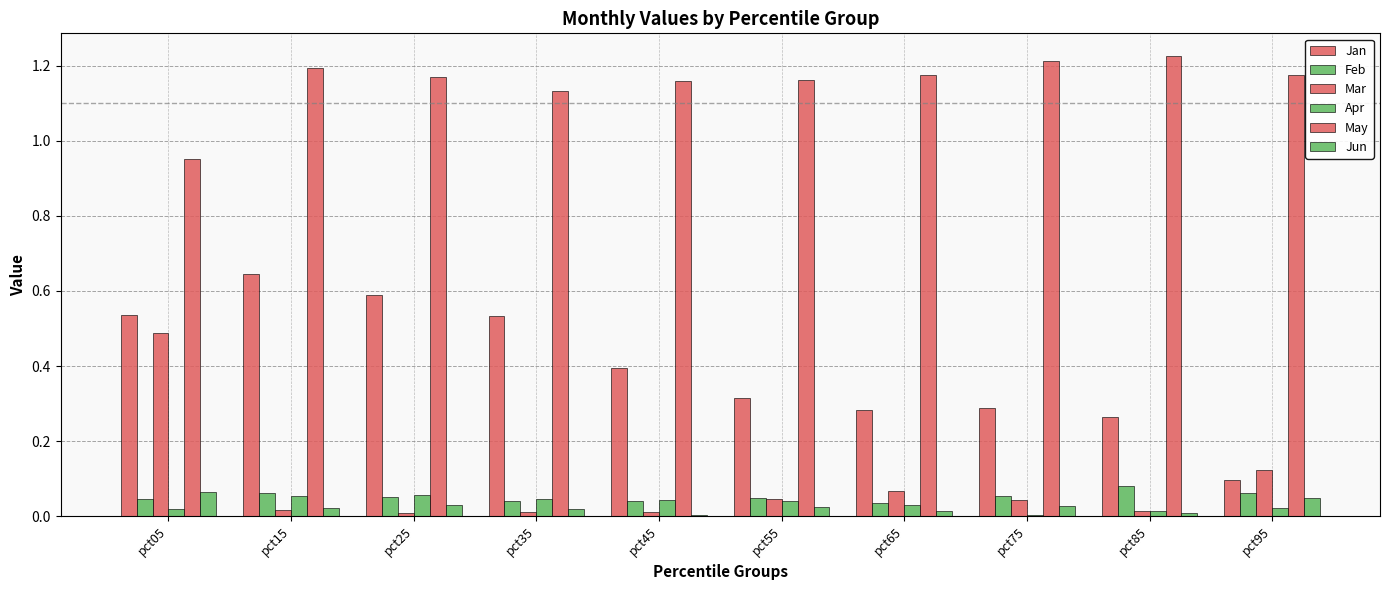

How many data points does each series have?

10